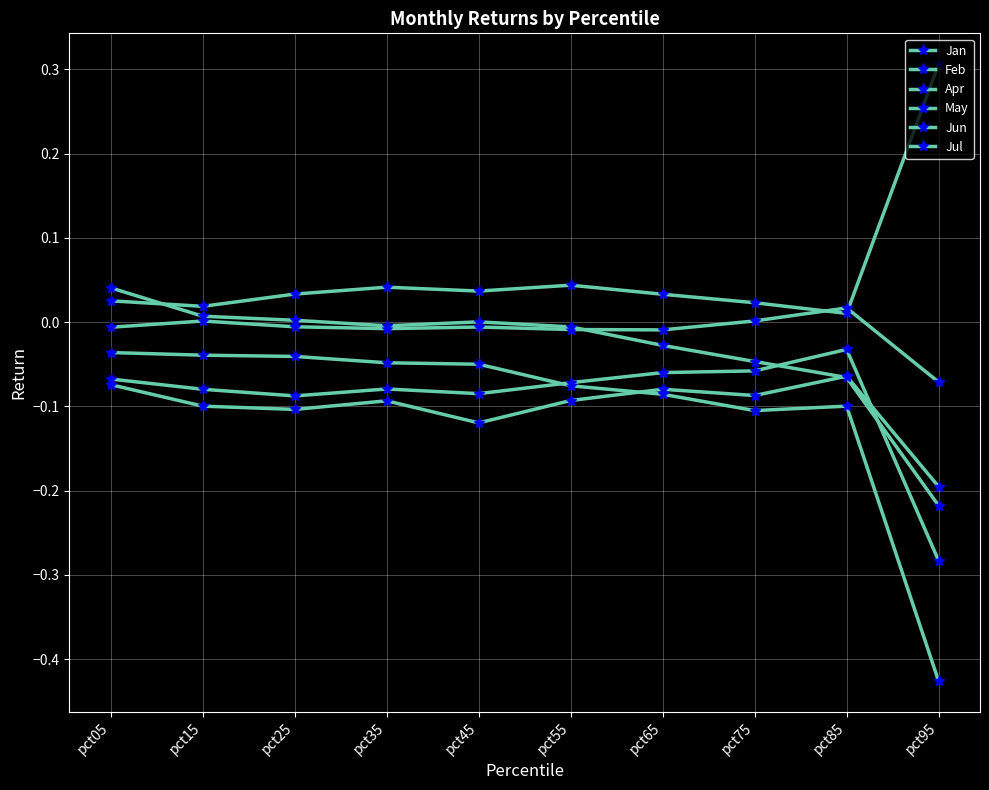

In May, how many points are higher than both neighbors (excluding endpoints)?

1